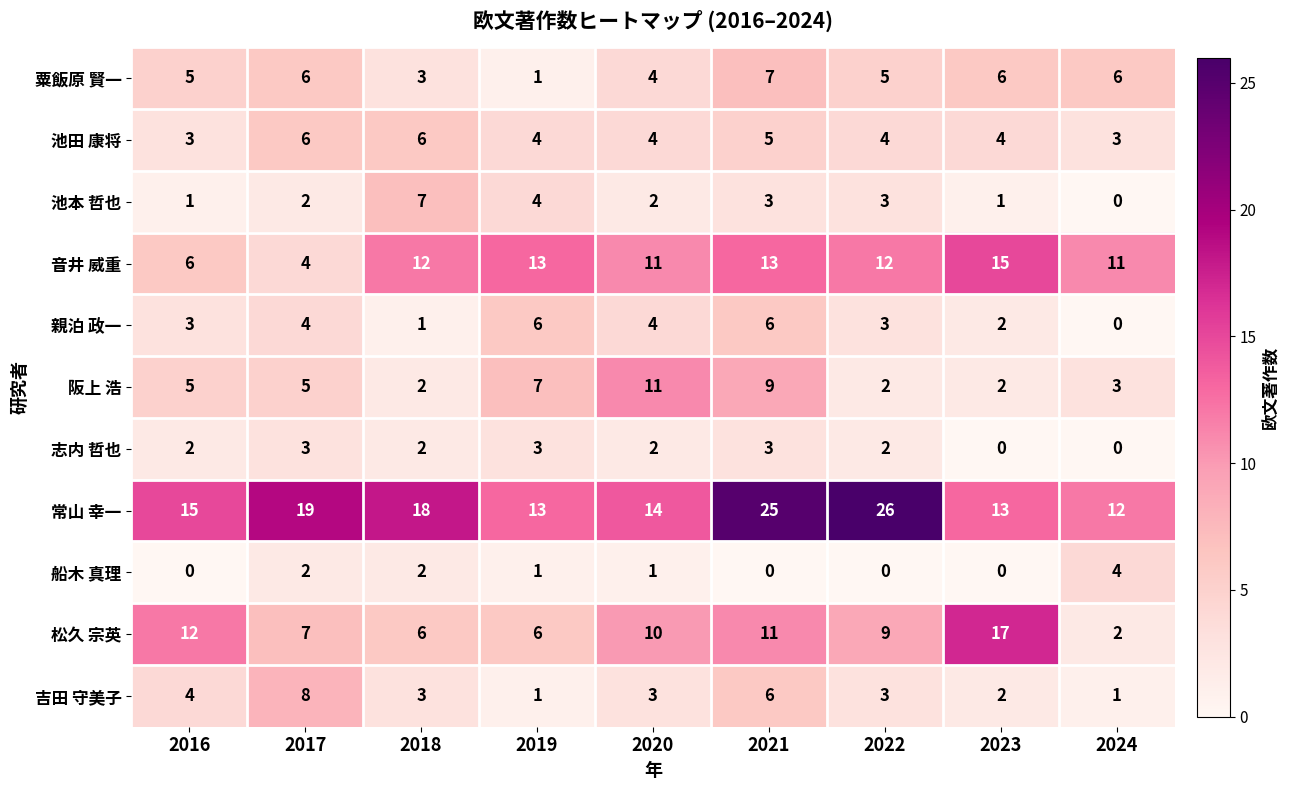

What is the lowest value of the 常山 幸一 series?

12